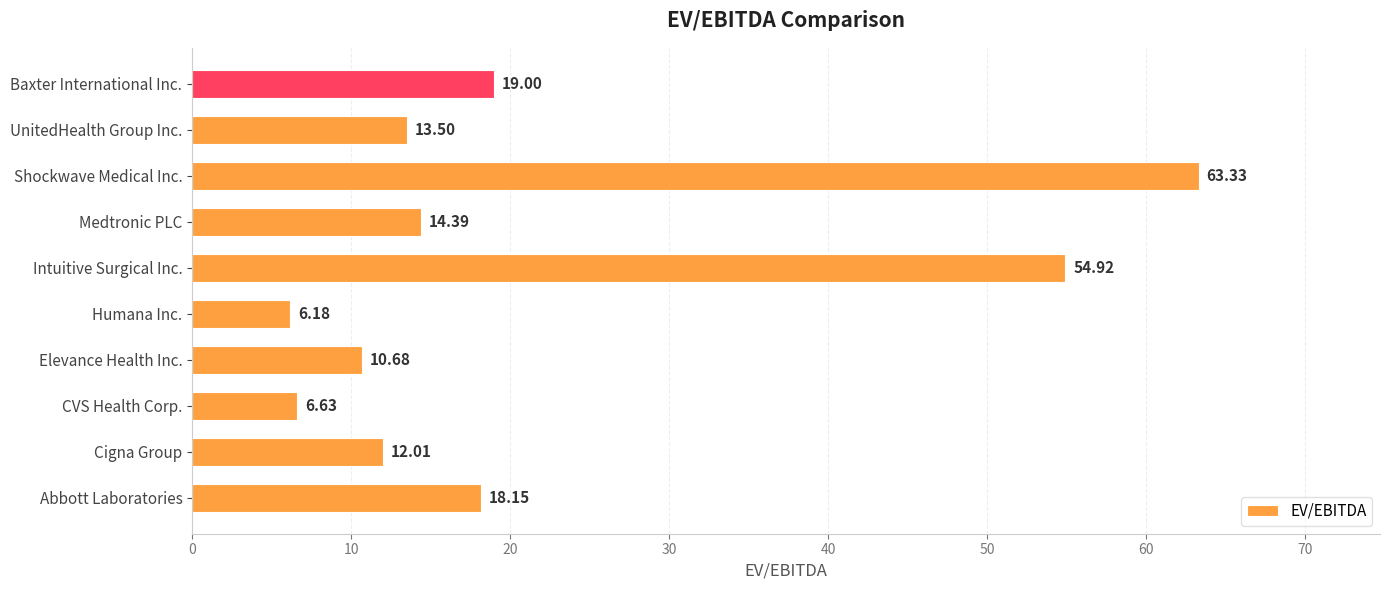

What is the sum of all values?

218.8